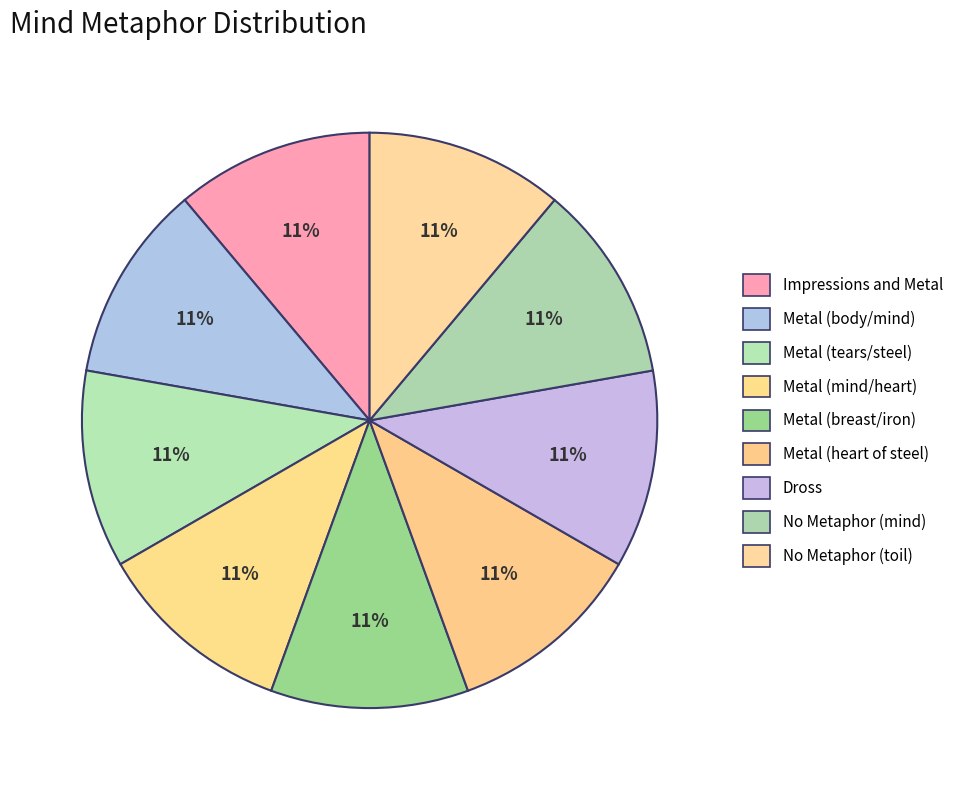

How many segments does this pie chart have?

9